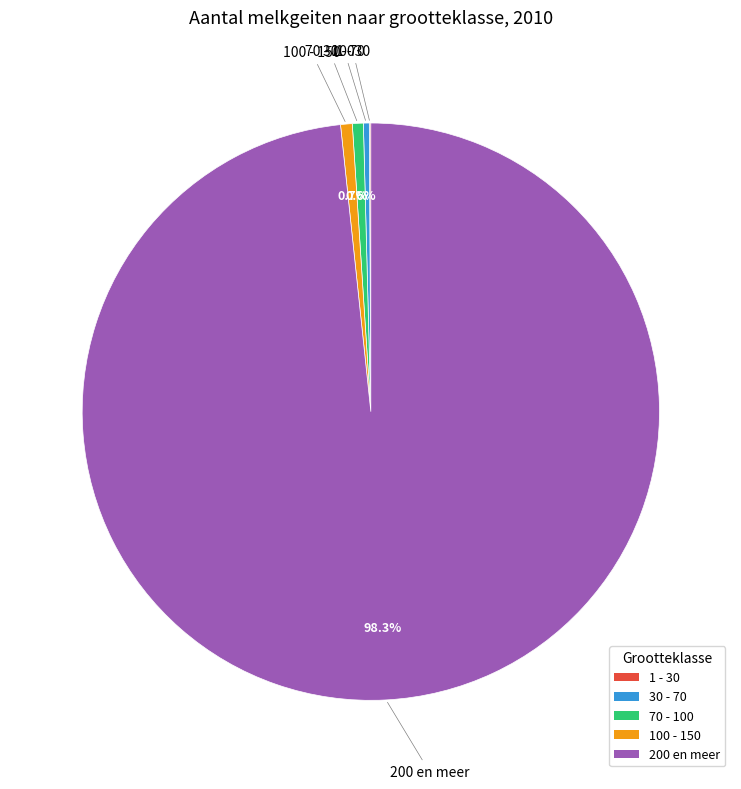

What is the ratio of the value at 30 - 70 to the value at 70 - 100?

0.5